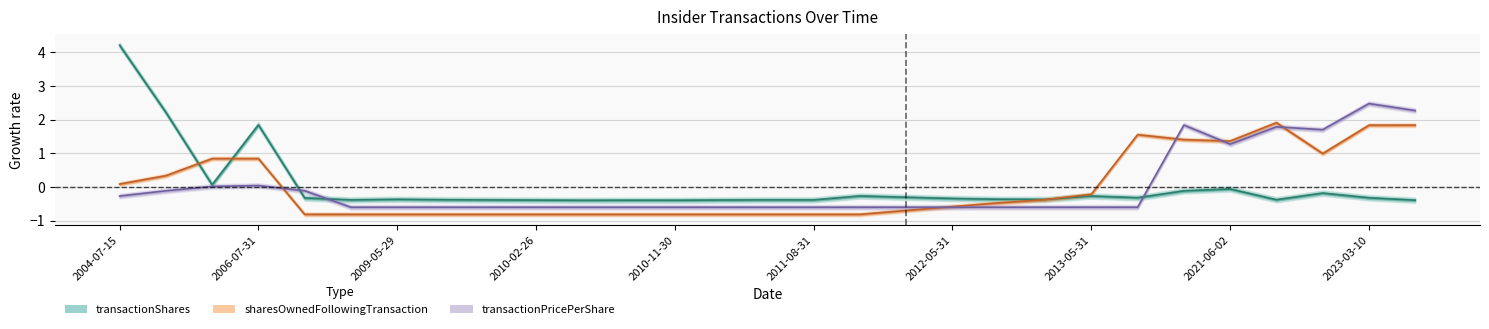

At which label is transactionPricePerShare closest to 0?

2006-07-19